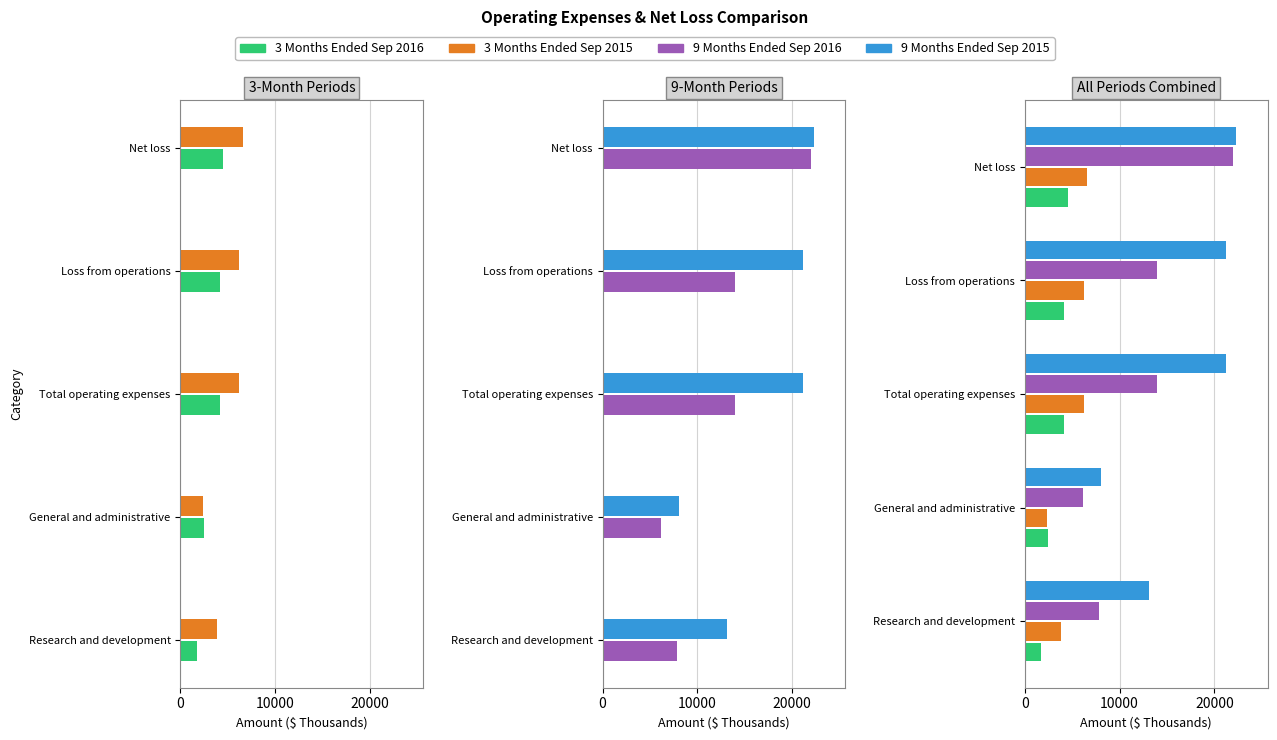

How many series are shown in this chart?

4